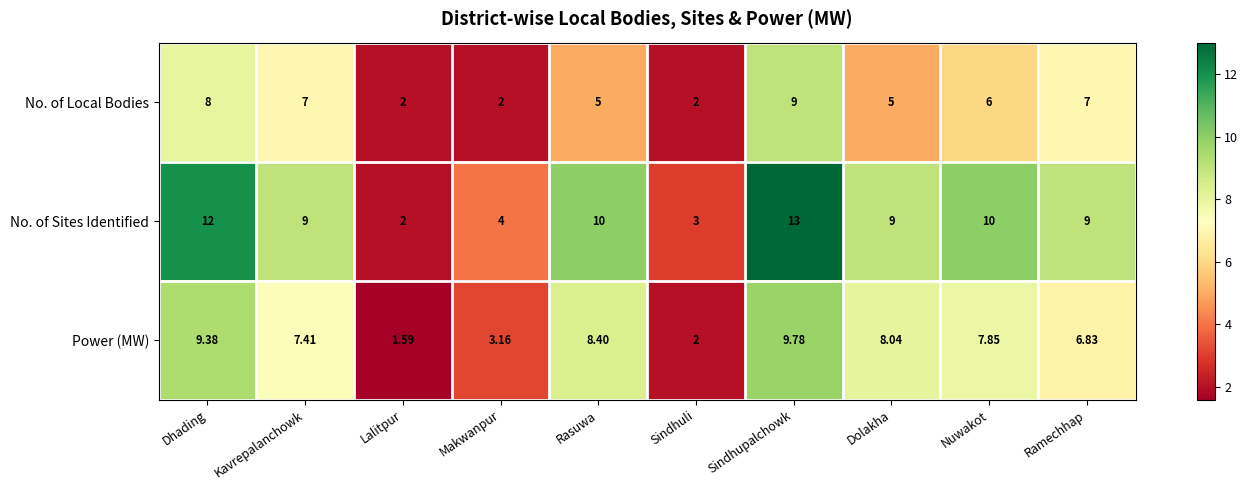

What is the difference between the highest and lowest values at Lalitpur?

0.4